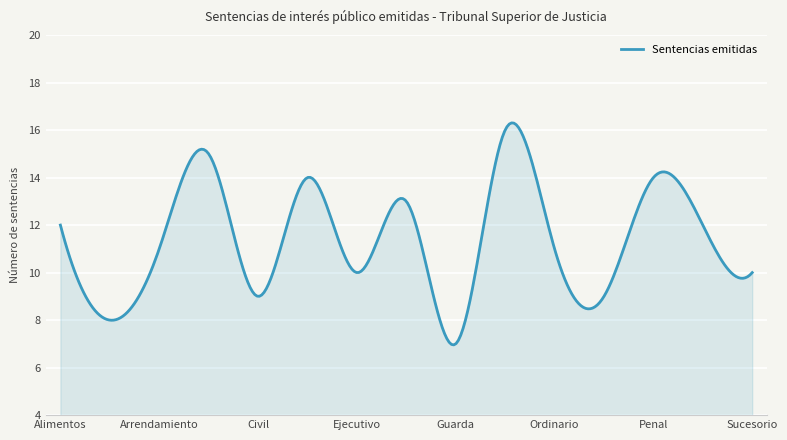

What is the smallest value displayed?

7.0